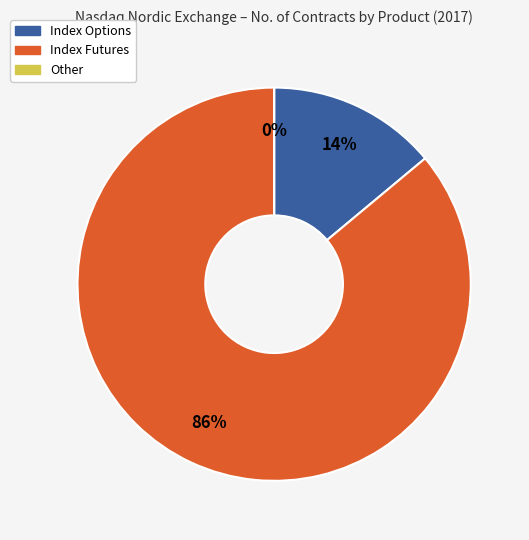

Rank the categories by value from highest to lowest.

Index Futures, Index Options, Other